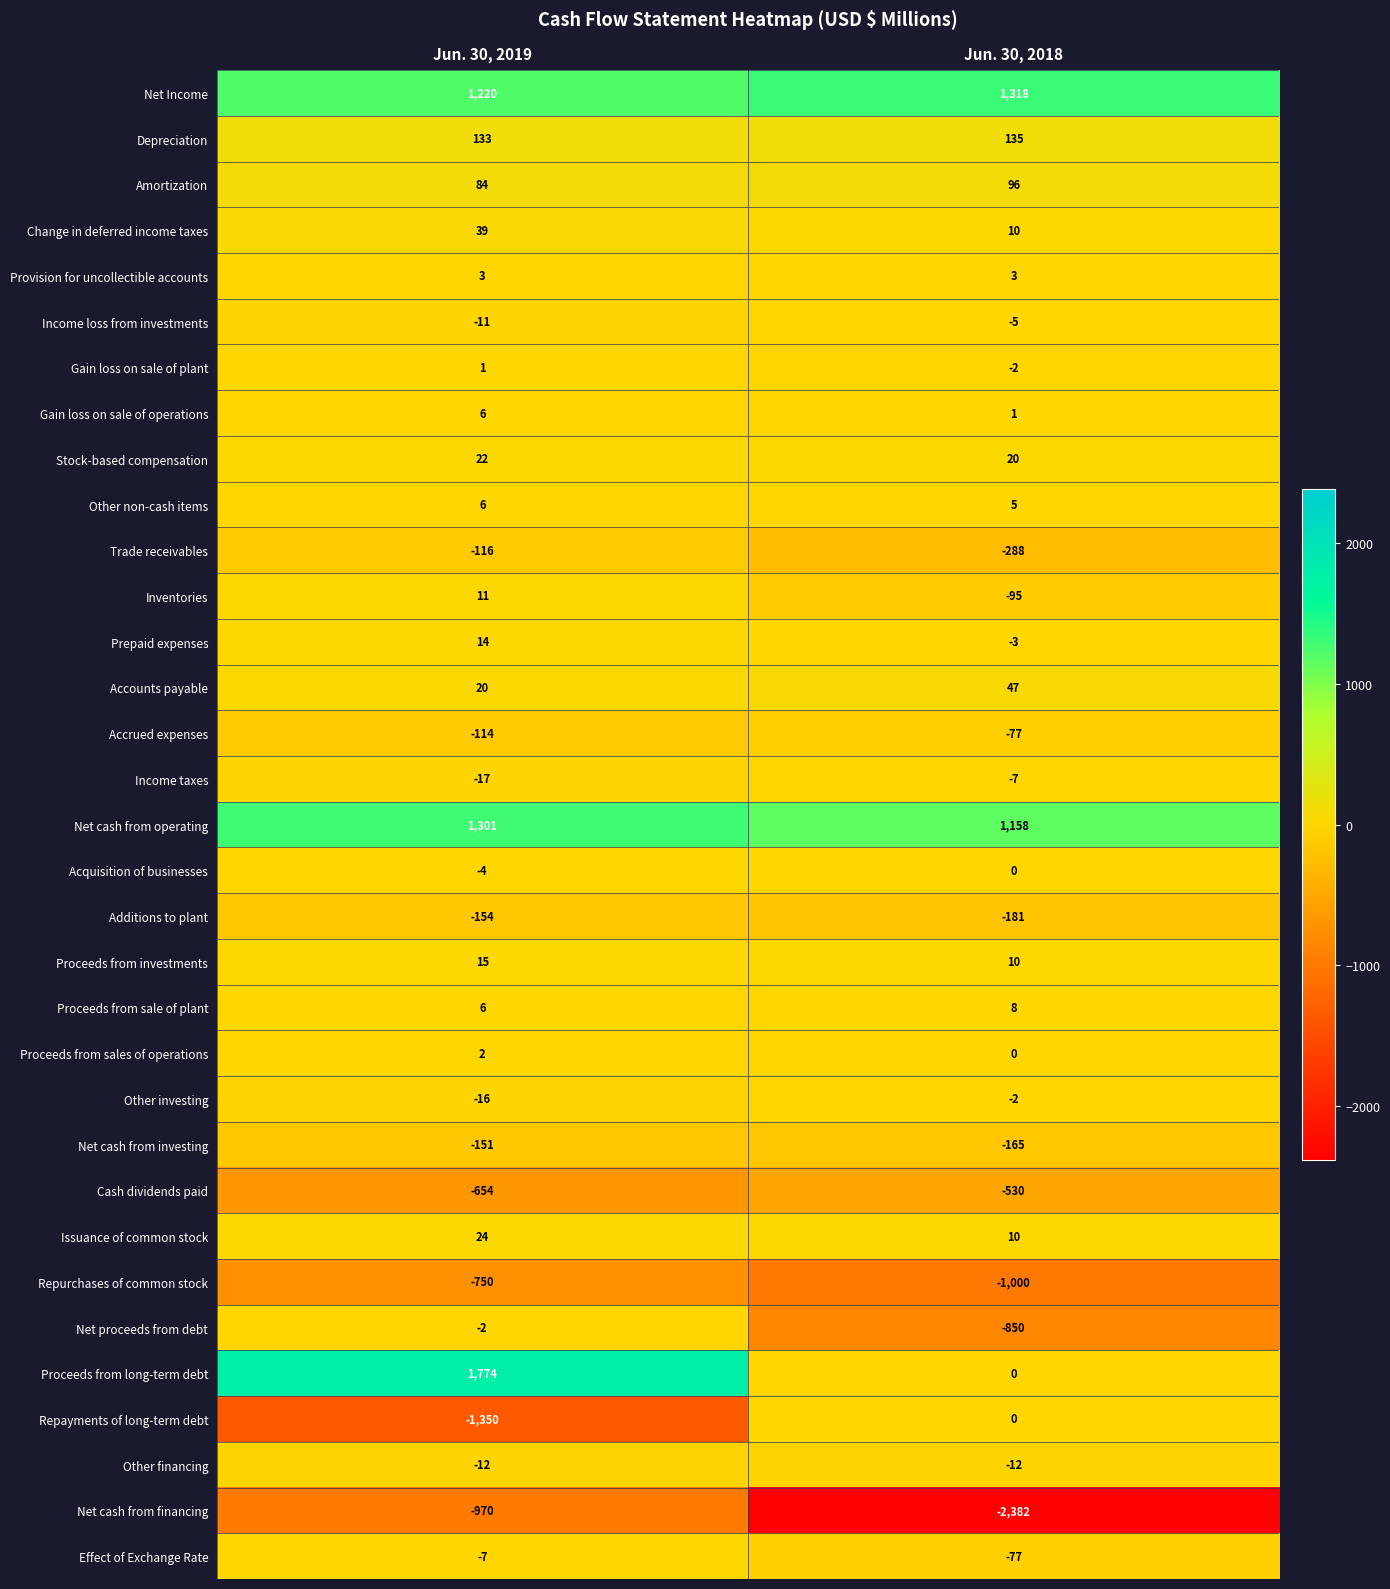

Which series has the largest total across all categories?

Net Income